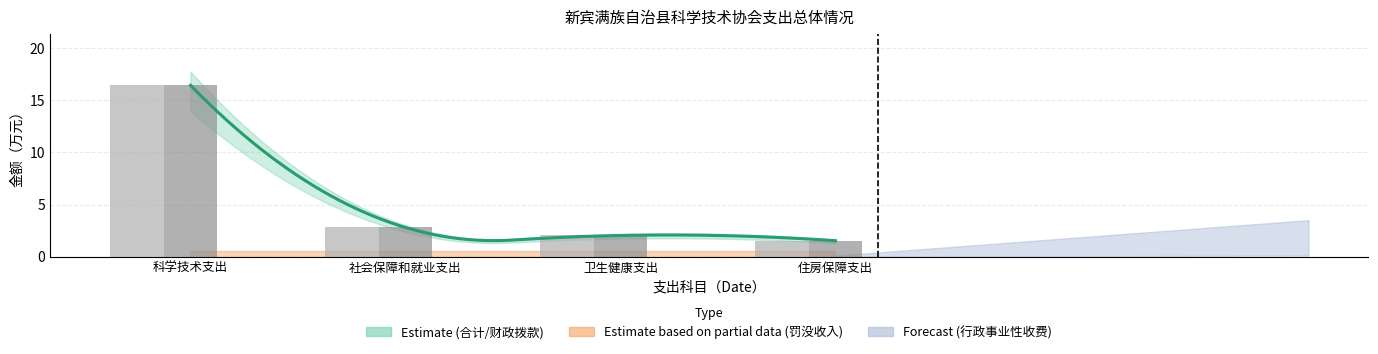

Which series has the largest total across all categories?

合计 (bar)